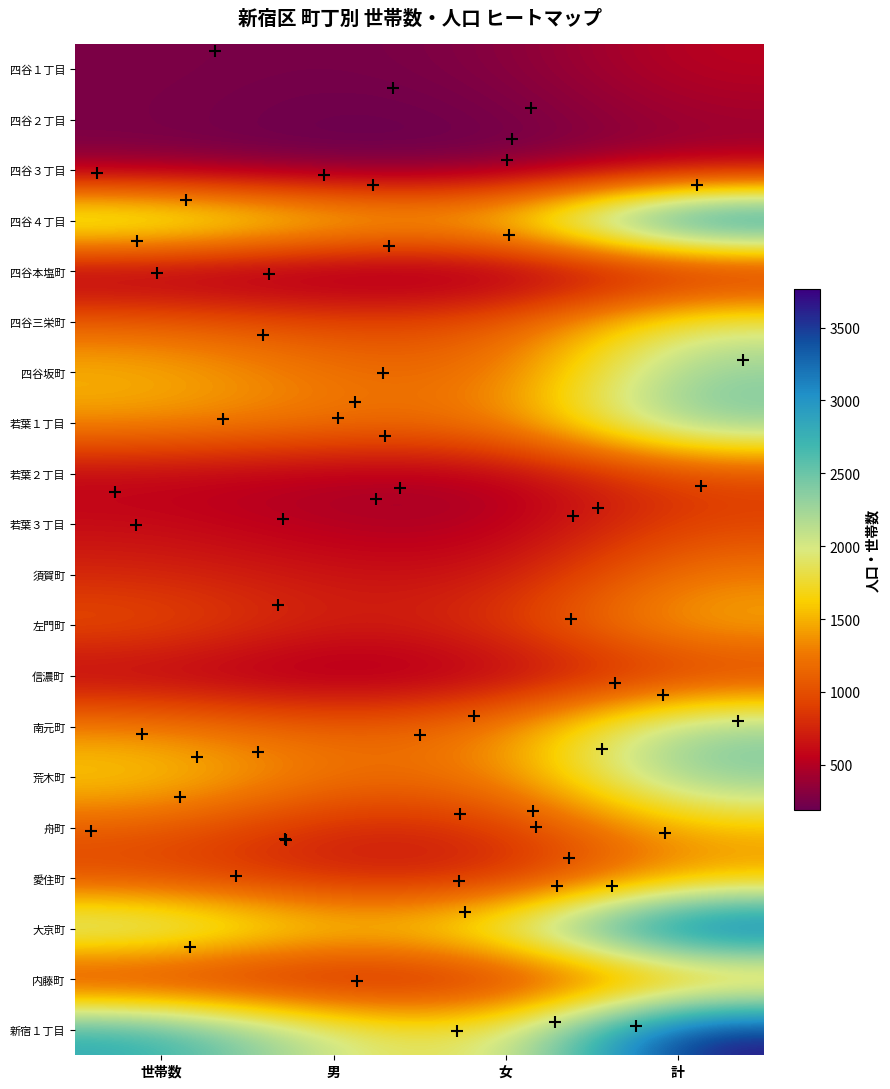

Which series has the widest spread of values?

新宿１丁目